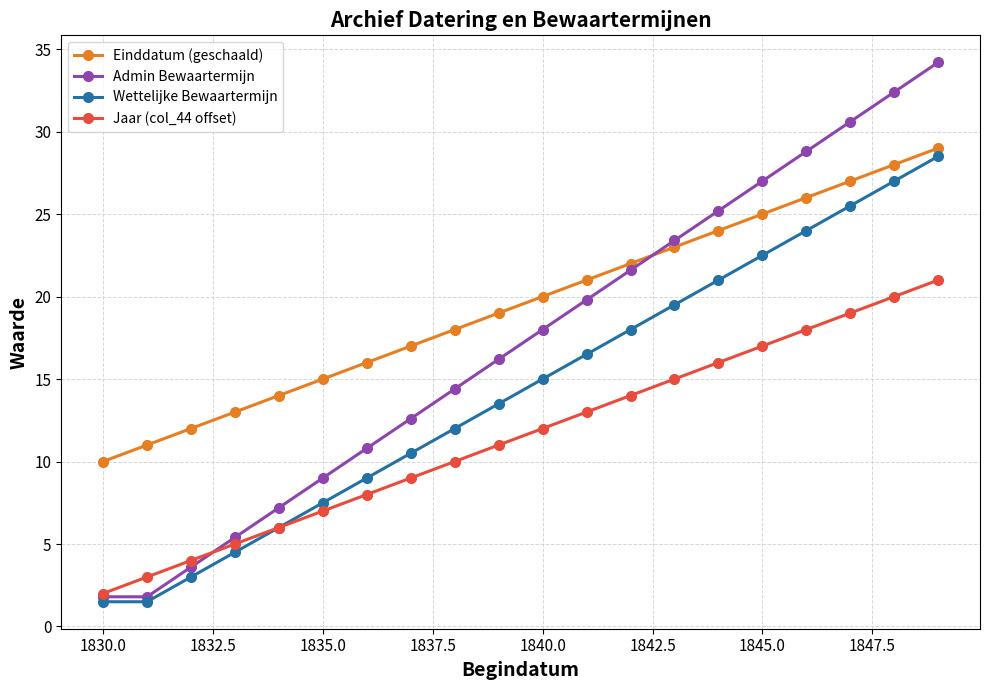

Which series has the largest total across all categories?

Einddatum (geschaald)